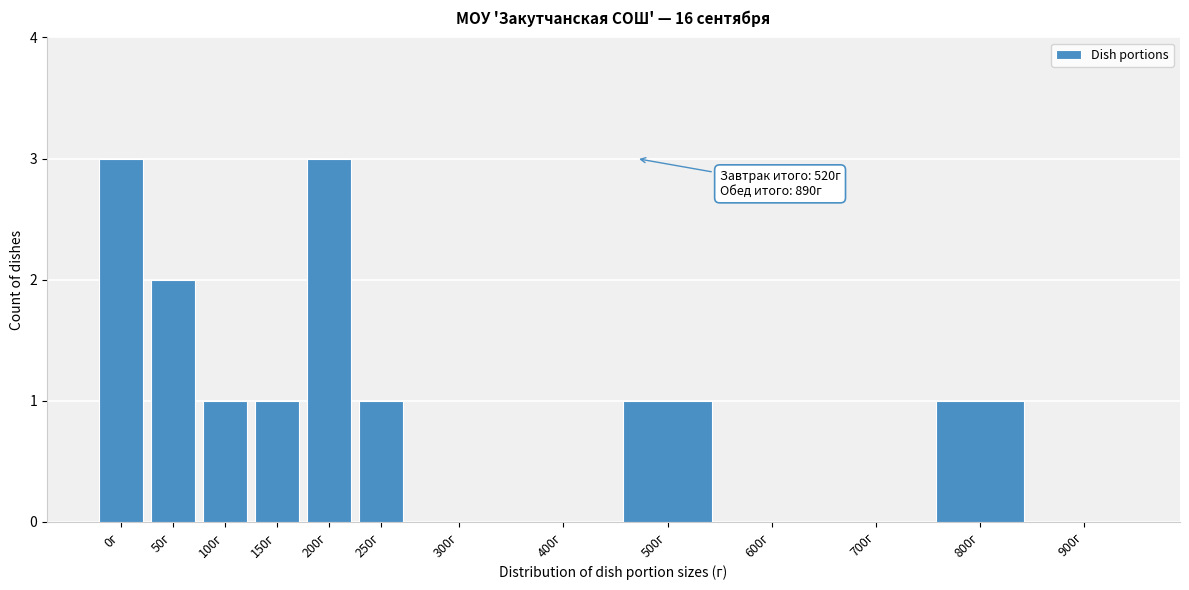

Reading left to right, transcribe all the data shown in this chart.

0г=3	50г=2	100г=1	150г=1	200г=3	250г=1	300г=0	400г=0	500г=1	600г=0	700г=0	800г=1	900г=0